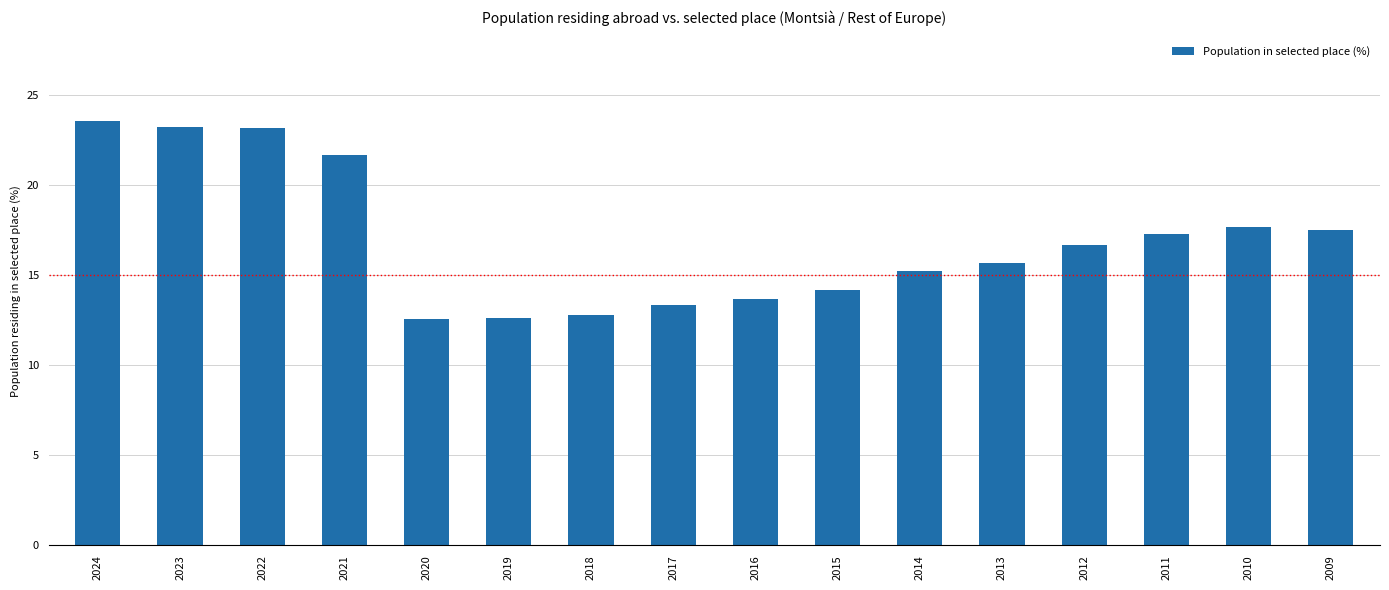

True or false: the data shows 12.6 at 2020.

True